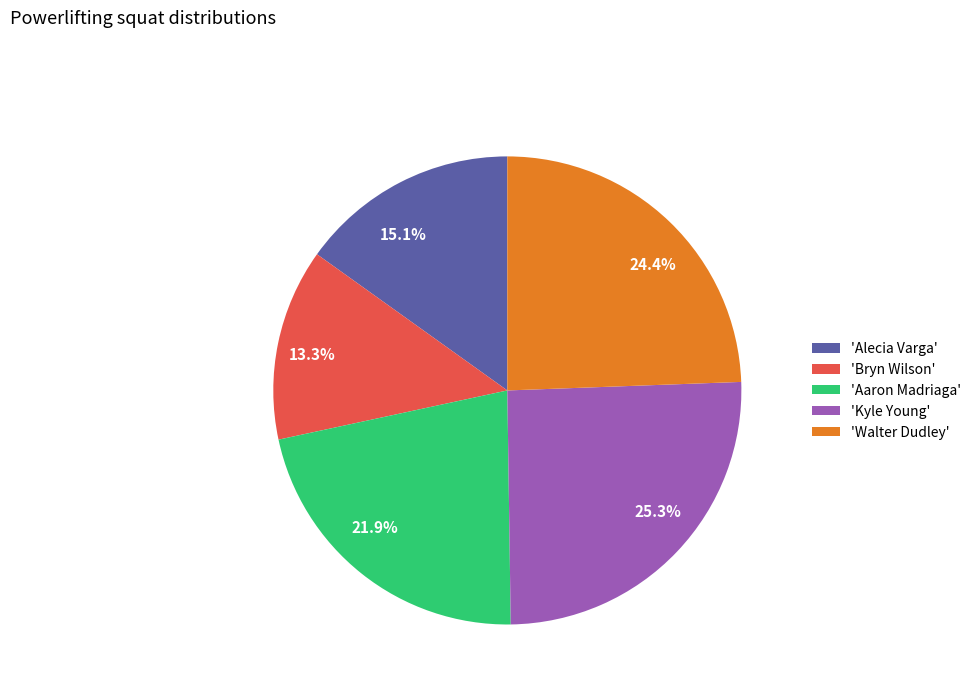

Do 'Walter Dudley' and 'Bryn Wilson' together represent more than half of the pie?

No